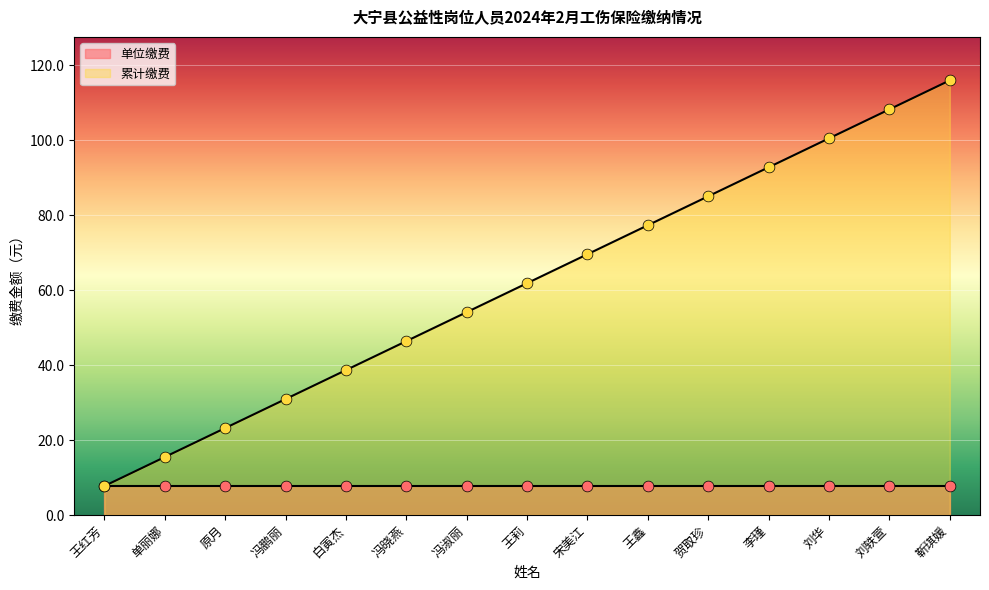

Which has a higher value, 冯晓燕 or 刘轶萱?

刘轶萱